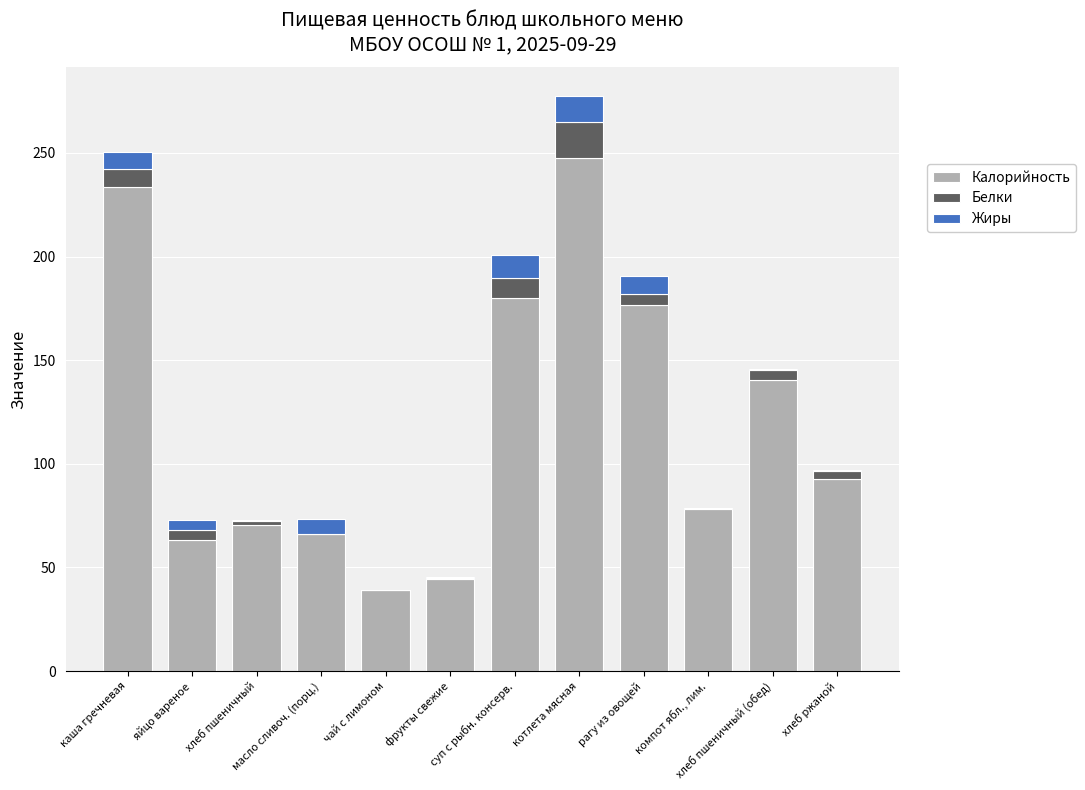

What are all the series names shown in the legend?

Калорийность, Белки, Жиры